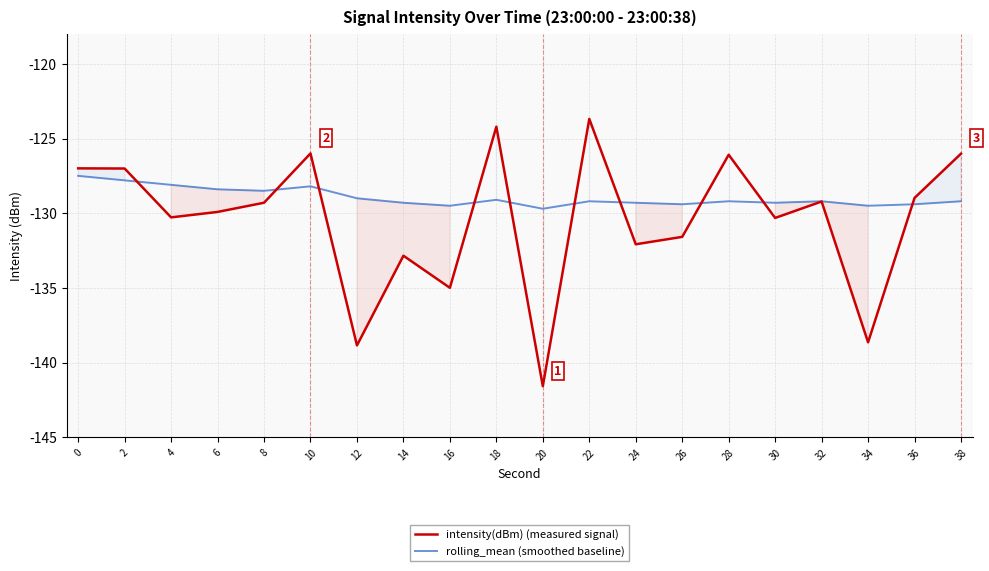

Between 10 and 4, which is larger?

10